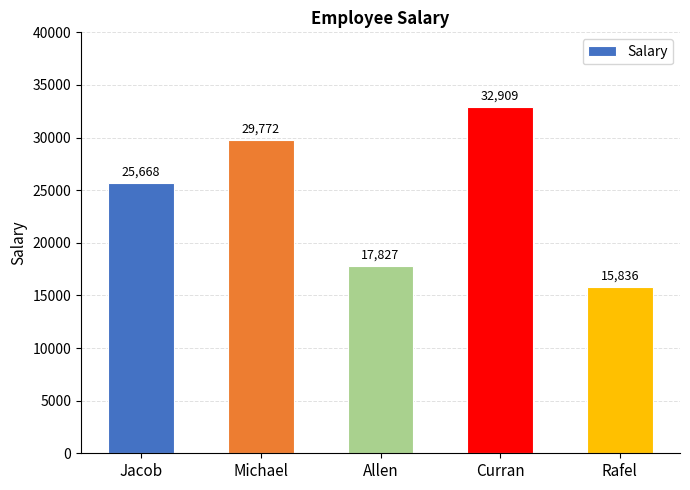

What is the smallest value displayed?

15836